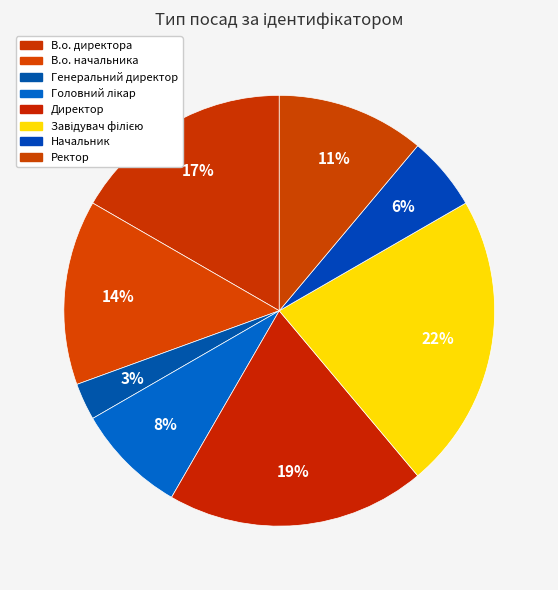

What percentage is the Завідувач філією slice, to the nearest percent?

22%